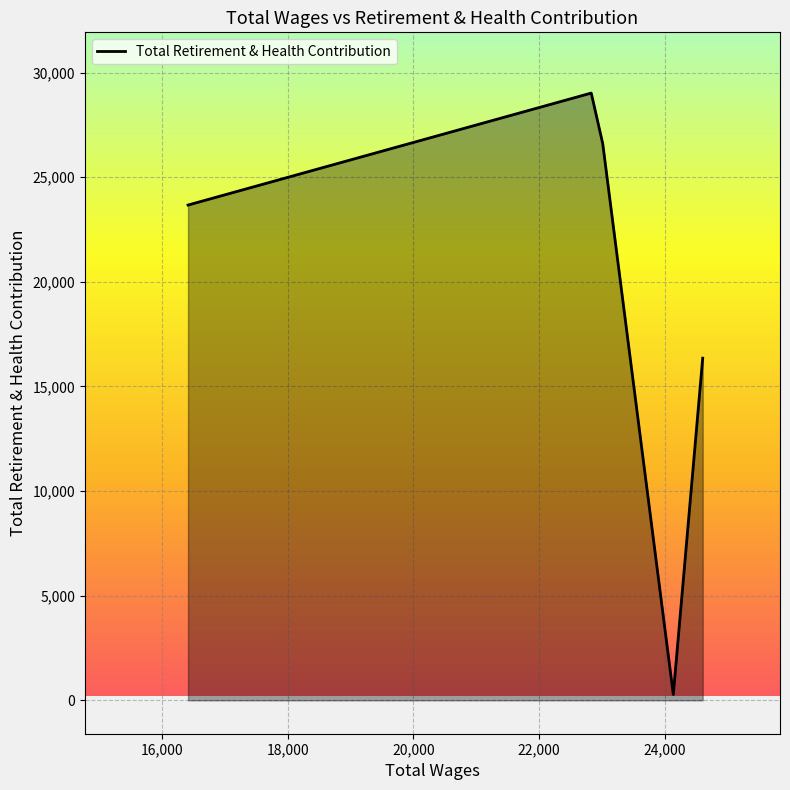

What is the difference between the second highest and minimum values?

26323